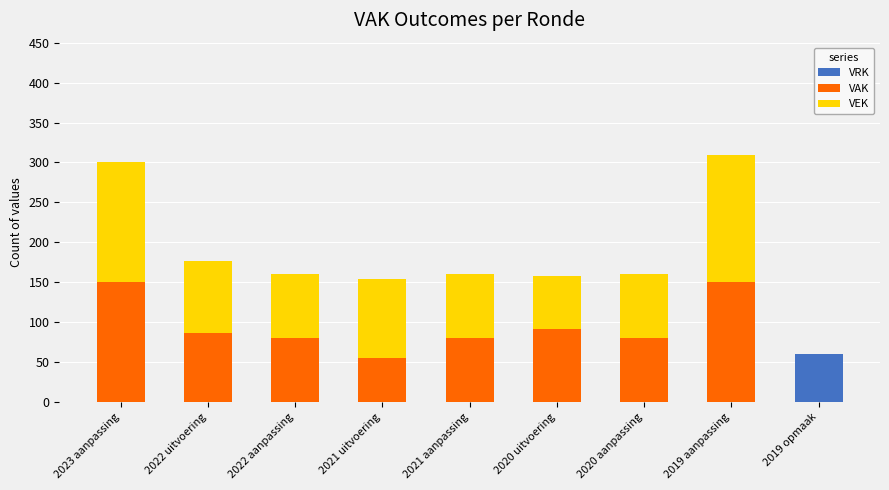

What is the total value across all series at 2023 aanpassing?

300